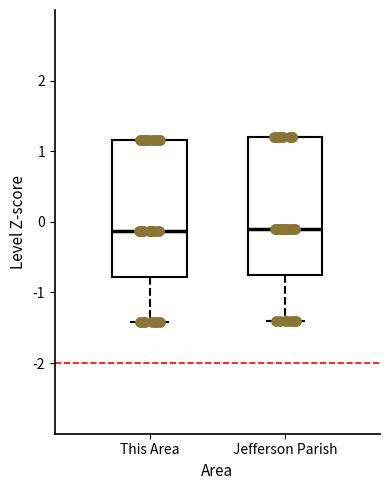

Reading left to right, transcribe this box plot: for each box, give where its median line is, the range the box spans, and where its two whiskers end, as read against the y-axis. The values are not printed on the chart, so give them approximately, as read against the axis.

This Area: median -0.1, box -0.8 to 1.2, whiskers -1.4 to 1.2
Jefferson Parish: median -0.1, box -0.8 to 1.2, whiskers -1.4 to 1.2